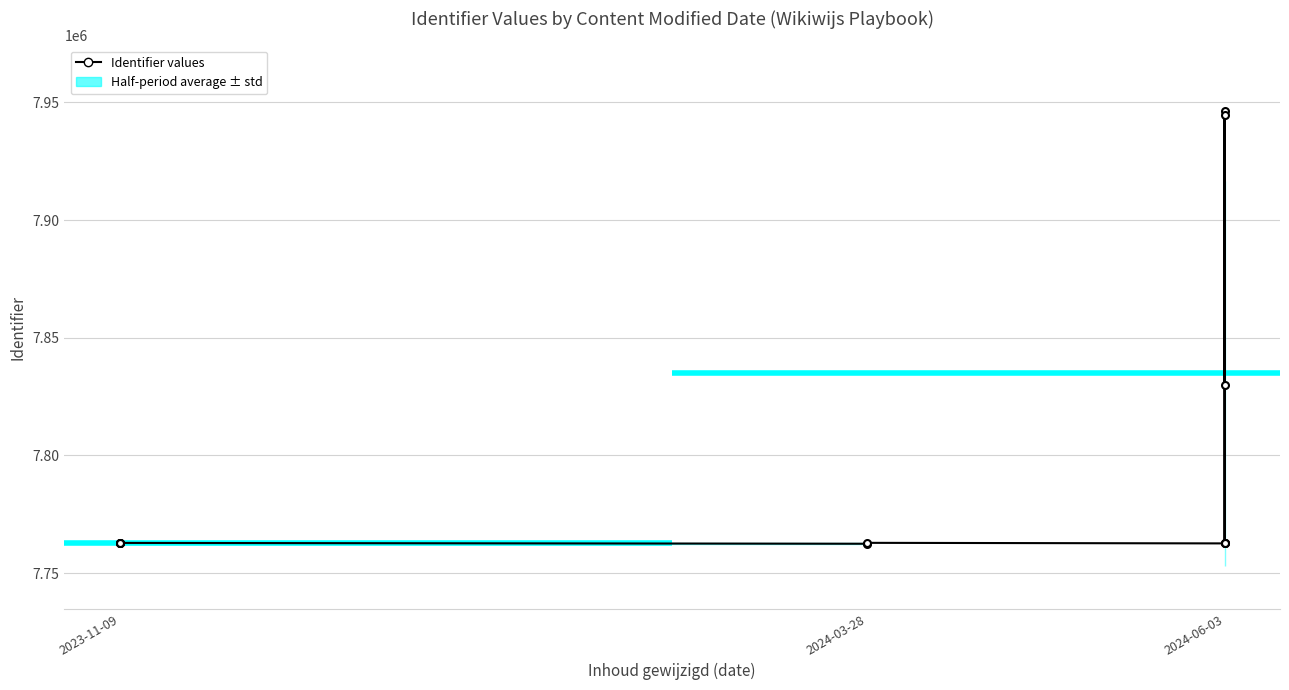

What is the ratio of the value at 4 to the value at 6?

1.0